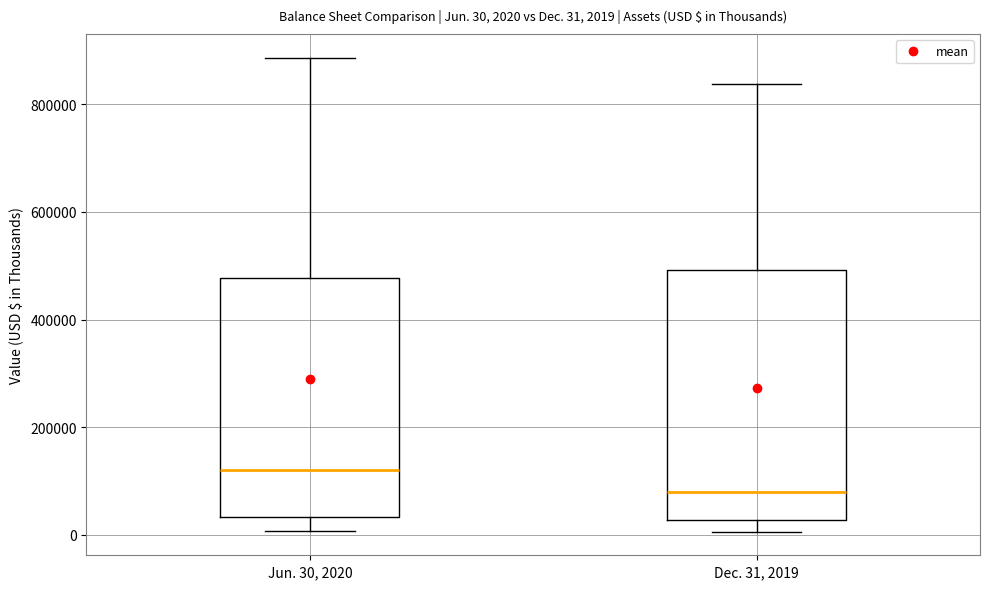

Which box's median line is the highest?

Jun. 30, 2020